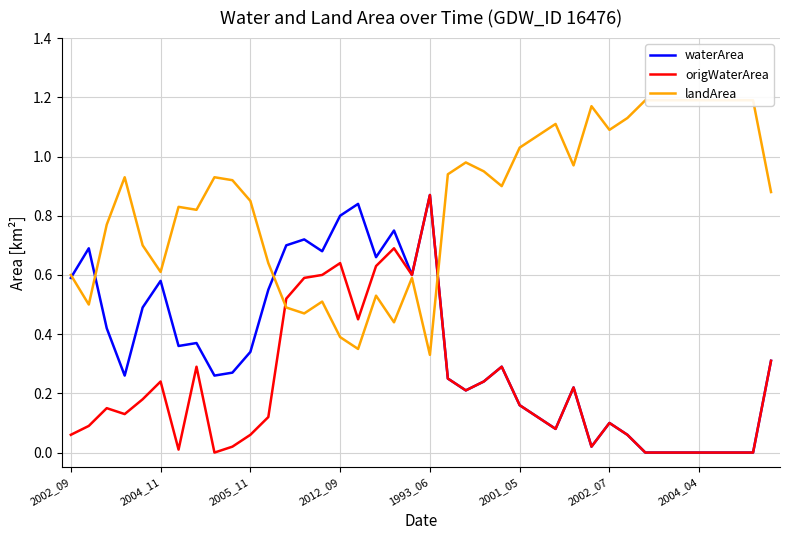

Which category has the highest value in the waterArea series?

1993_06